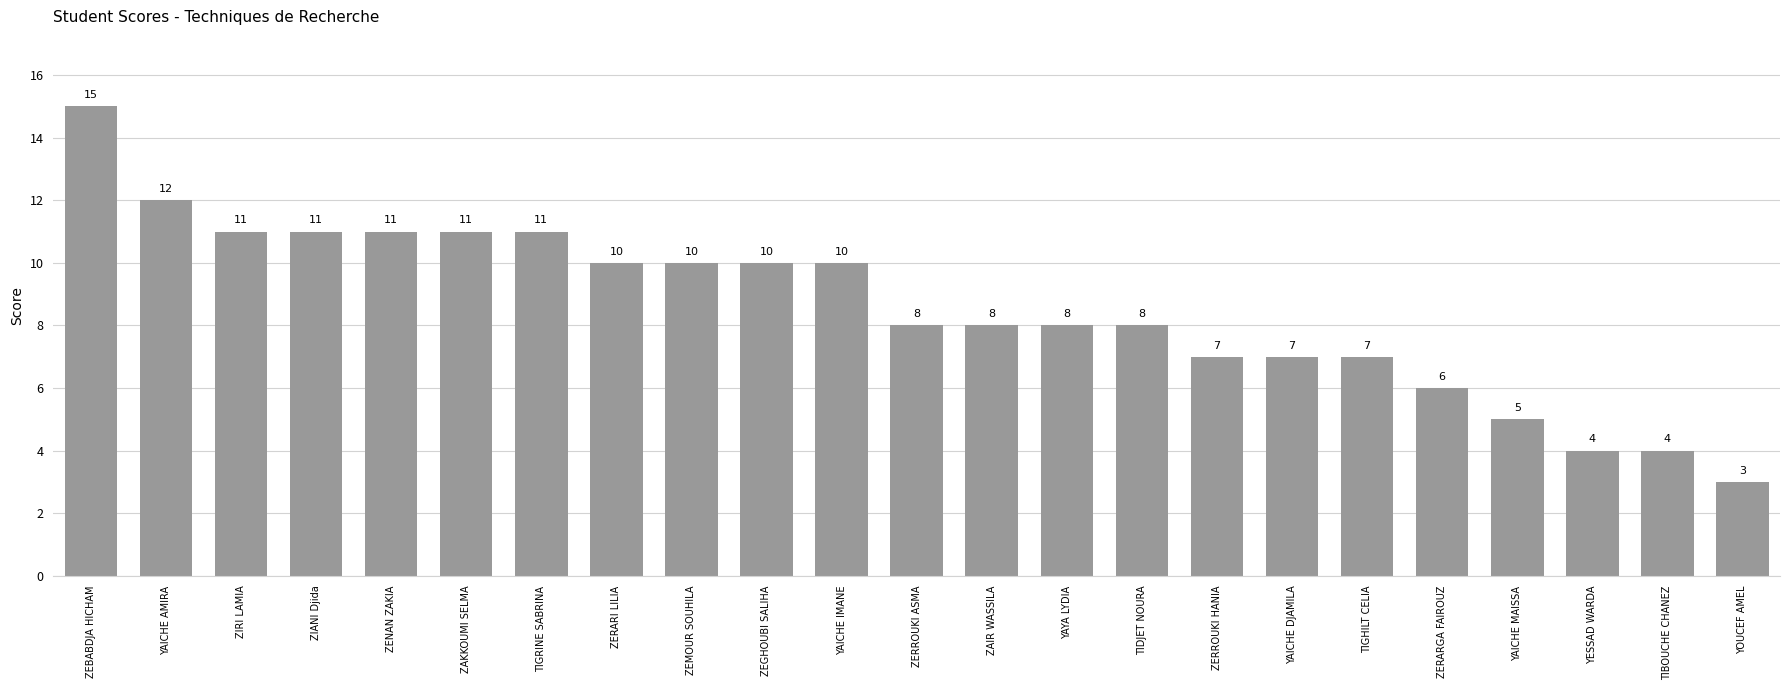

Between ZEGHOUBI SALIHA and TIGHILT CELIA, which is larger?

ZEGHOUBI SALIHA